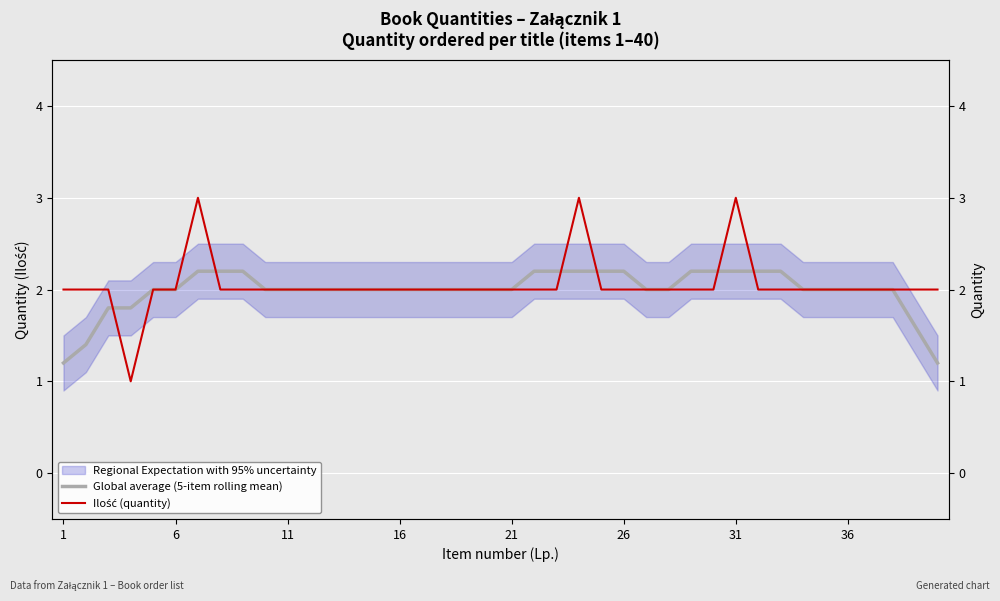

The value of Global average (5-item rolling mean) at 21 is 0.7. True or false?

False